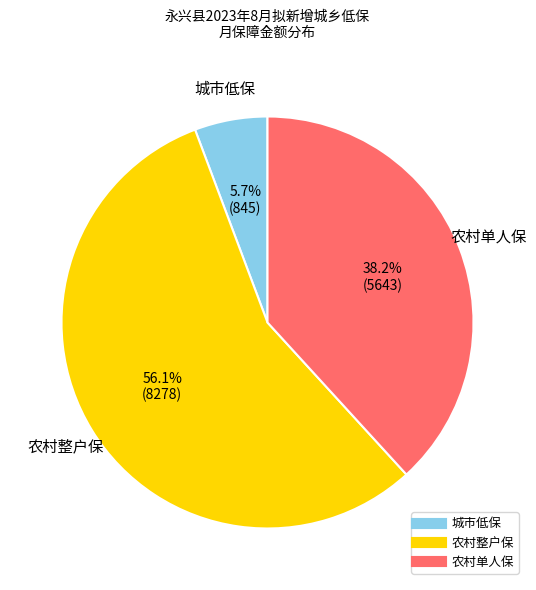

Is there any slice that represents more than half of the pie?

Yes